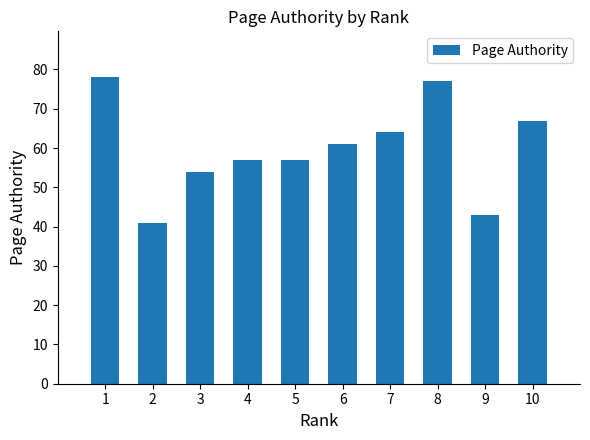

The value at 2 is 18. True or false?

False